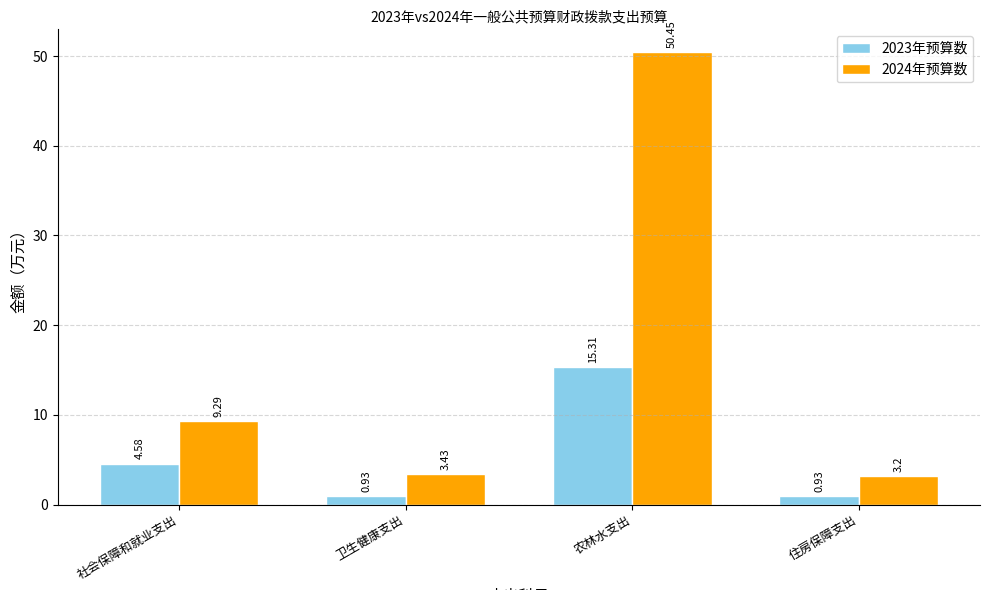

What value does the 2023年预算数 series have at 农林水支出?

15.3